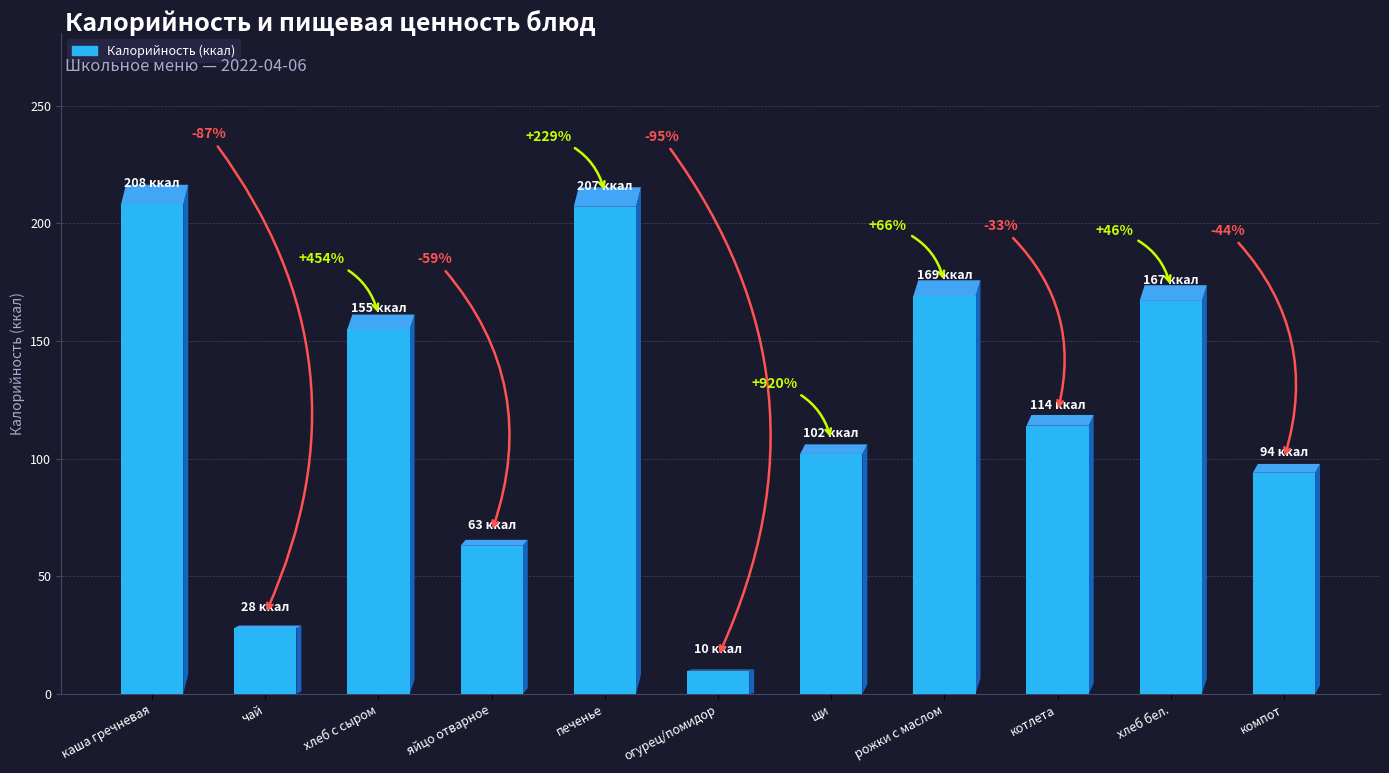

How many bars are there in total?

11